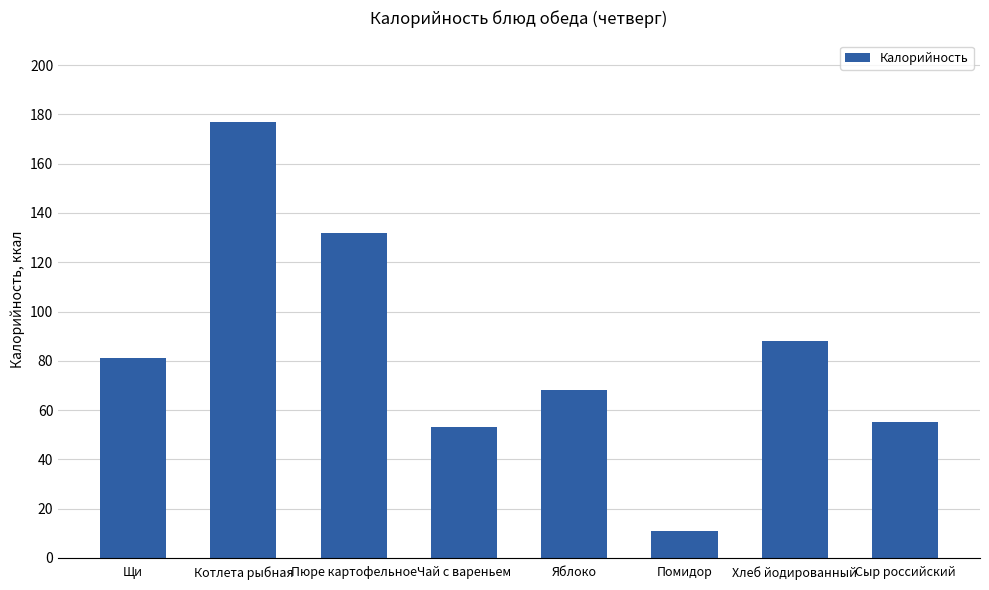

What is the label of the 5th bar from the right?

Чай с вареньем